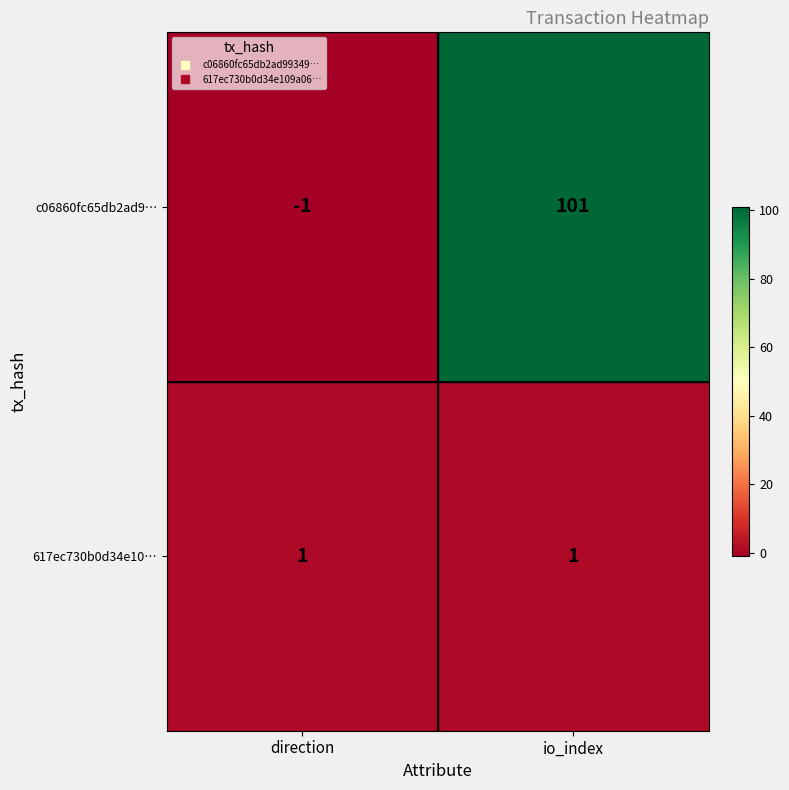

What is the average value of the c06860fc65db2ad9… series?

50